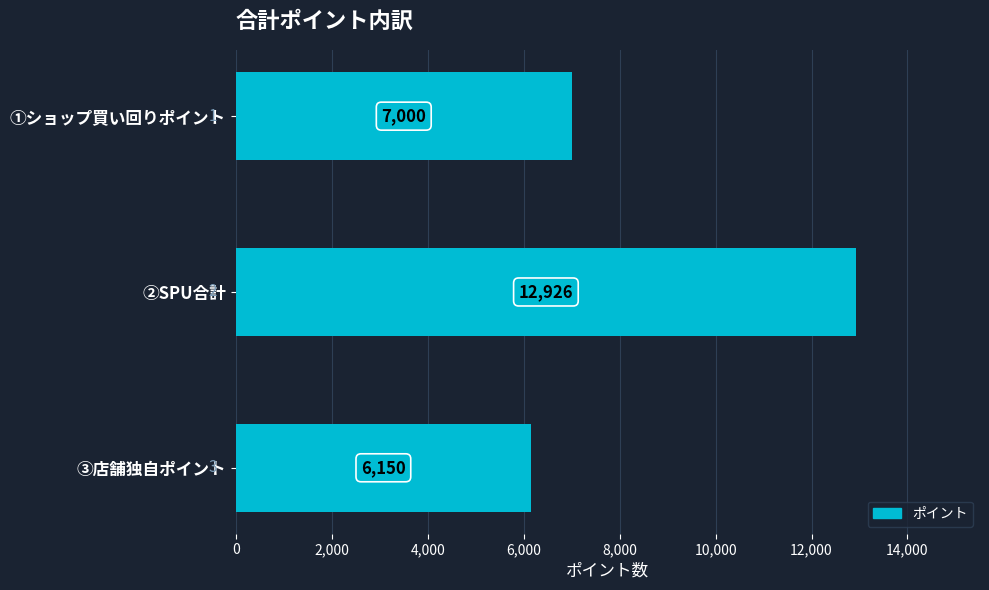

Reading bottom to top, what are all the values shown in this chart?

6150	12926	7000